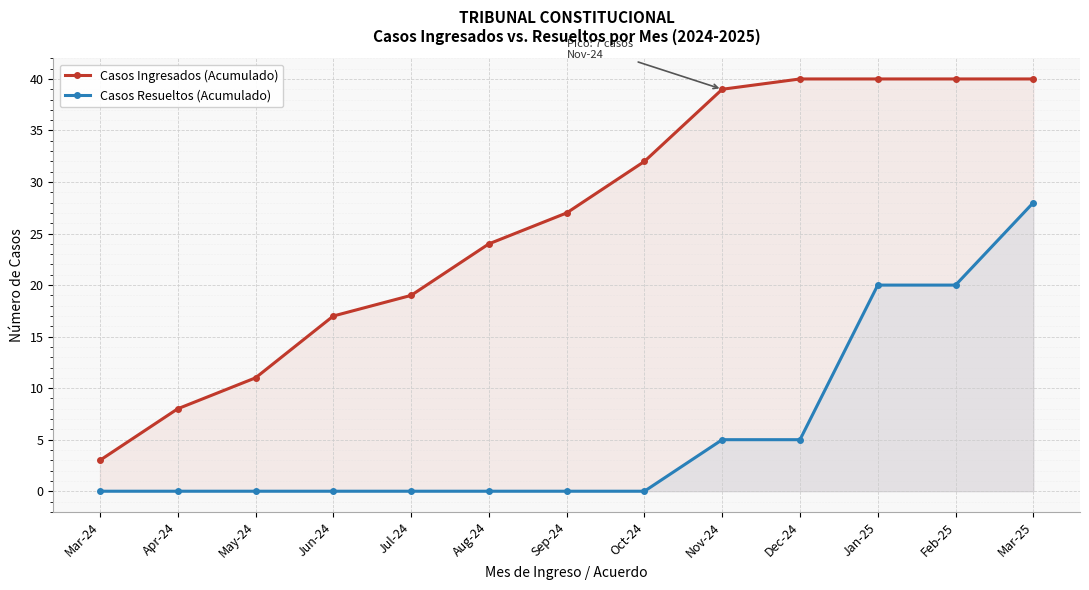

How many lines are shown in the chart?

2